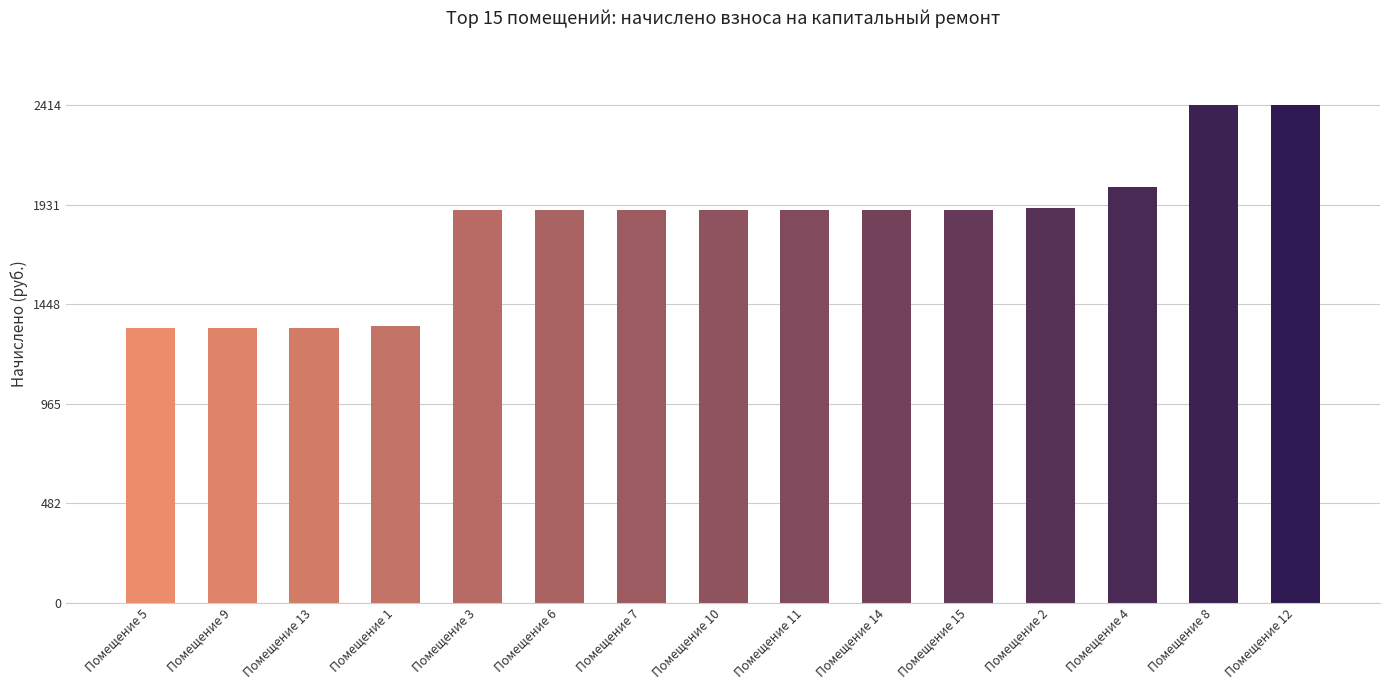

True or false: the data shows 2227.7 at Помещение 5.

False